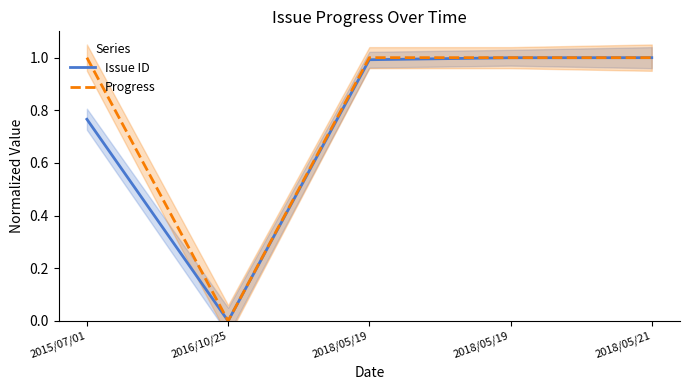

Reading left to right, what are all the values shown in this chart?

Issue ID: 0.8	0.0	1.0	1.0	1.0
Progress: 1.0	0.0	1.0	1.0	1.0